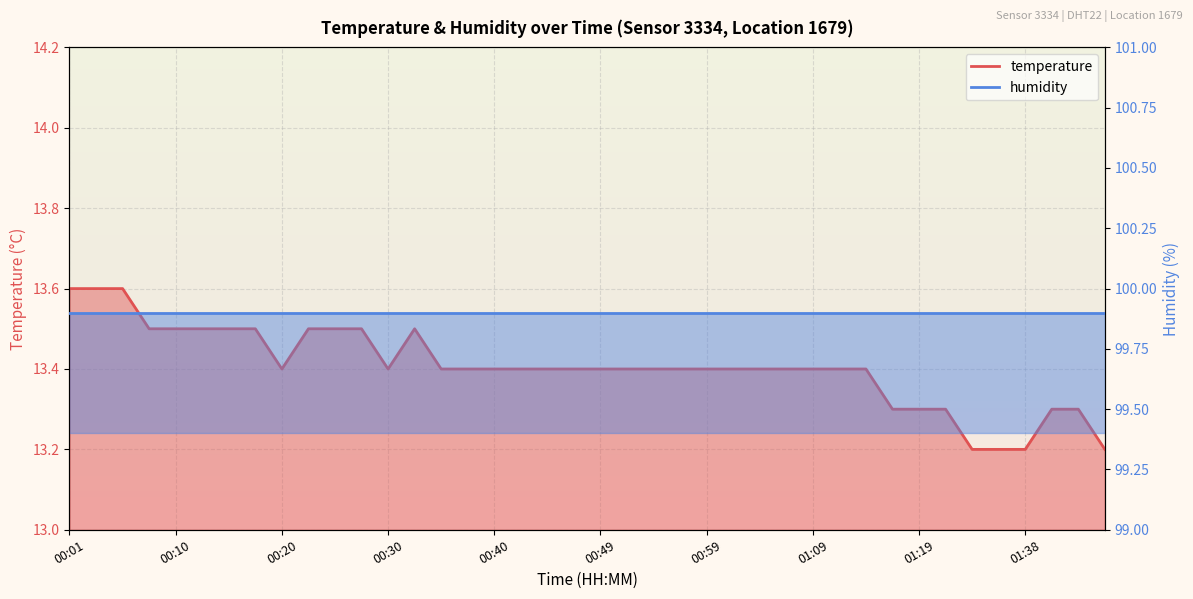

True or false: the data shows 21.1 at 00:57.

False